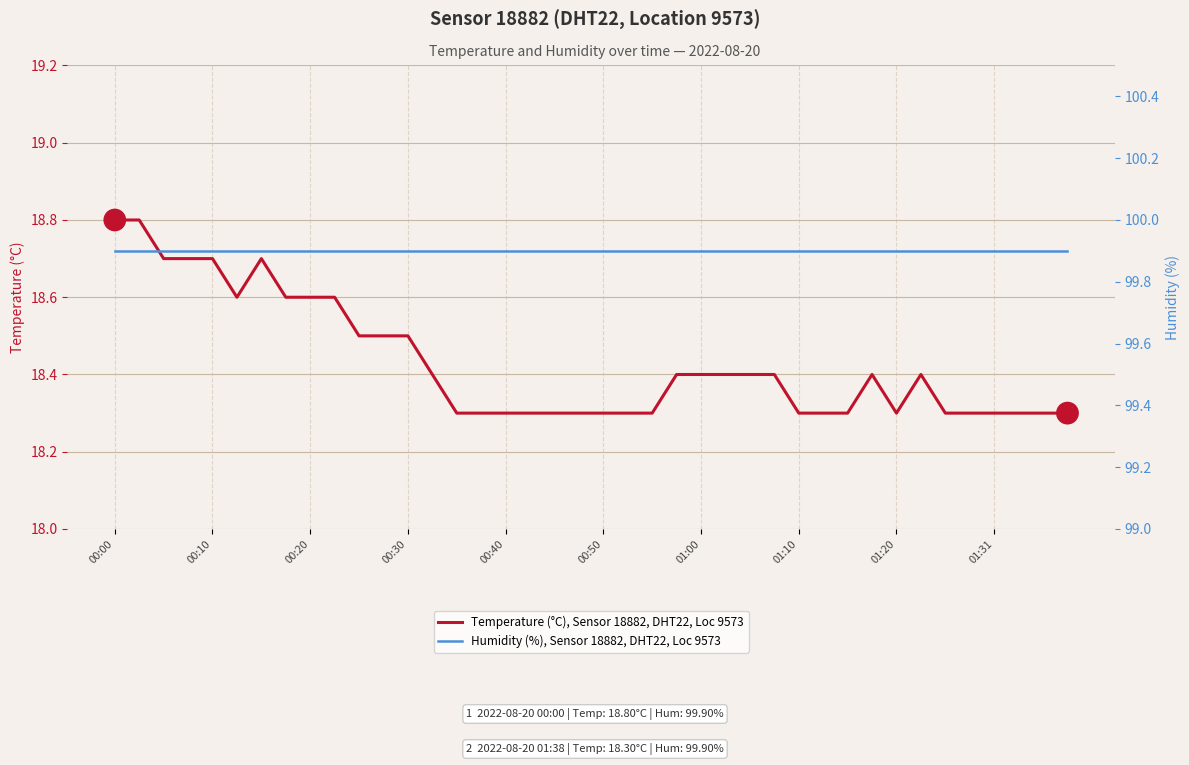

What is the value of the Humidity (%), Sensor 18882, DHT22, Loc 9573 point at the 13th from the left?

99.9